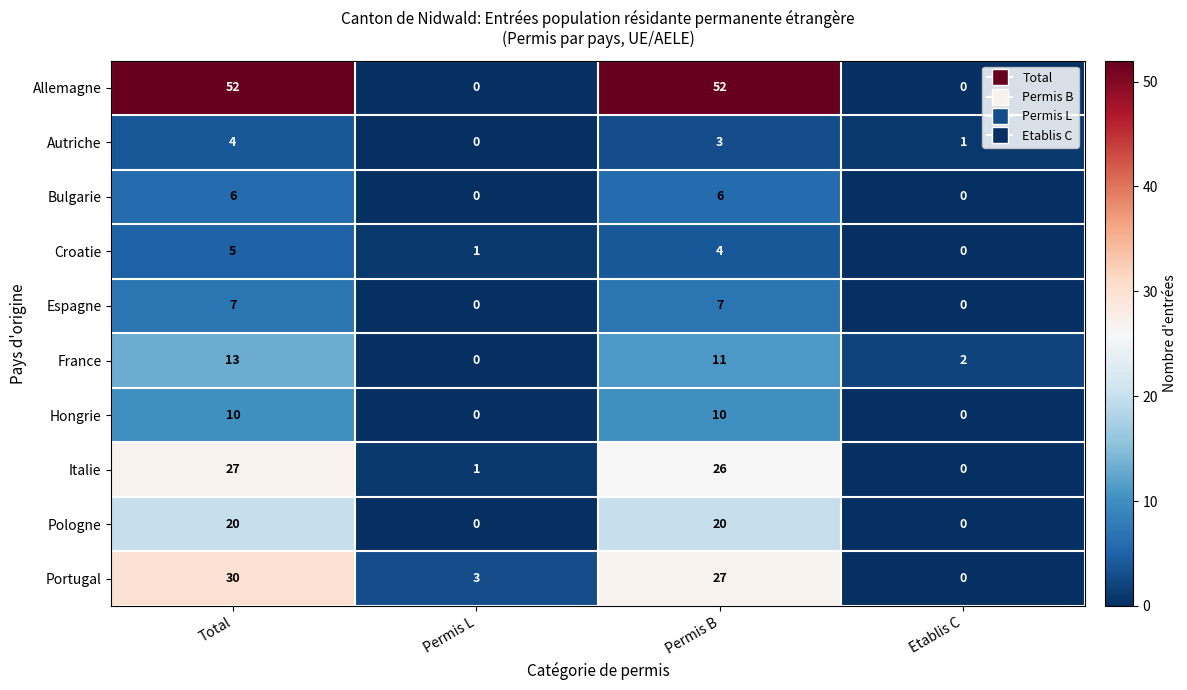

What is the highest value of the Portugal series?

30